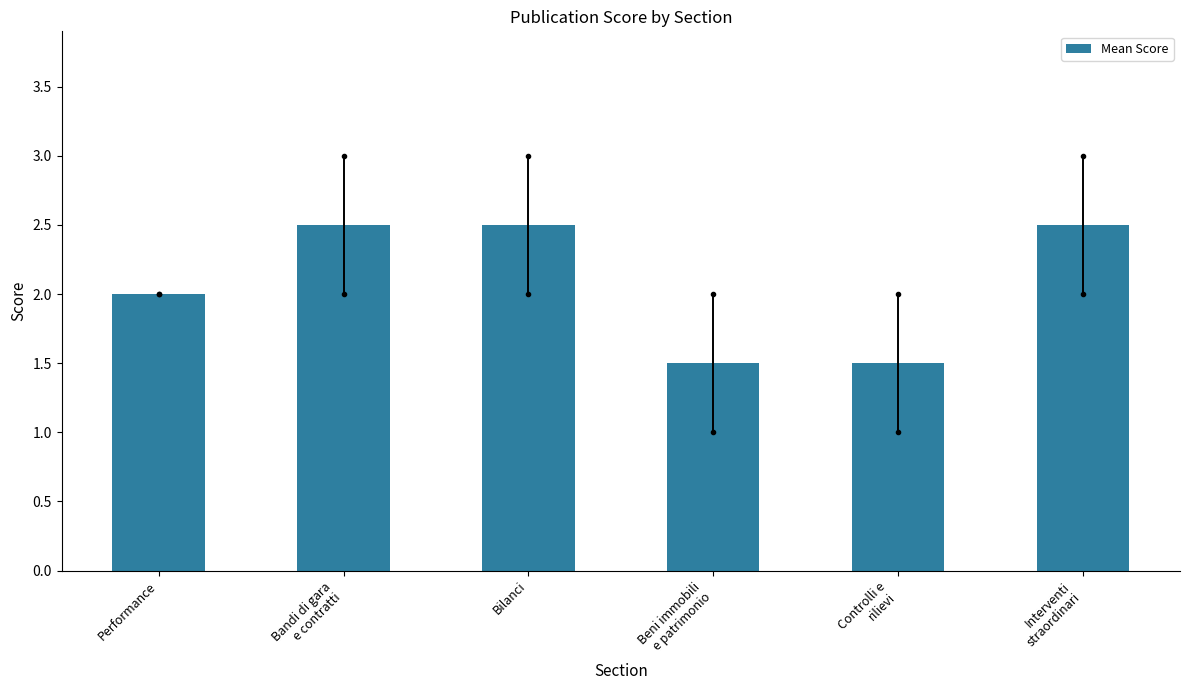

Reading left to right, list all the values displayed in this chart.

Performance=2.0	Bandi di gara
e contratti=2.5	Bilanci=2.5	Beni immobili
e patrimonio=1.5	Controlli e
rilievi=1.5	Interventi
straordinari=2.5